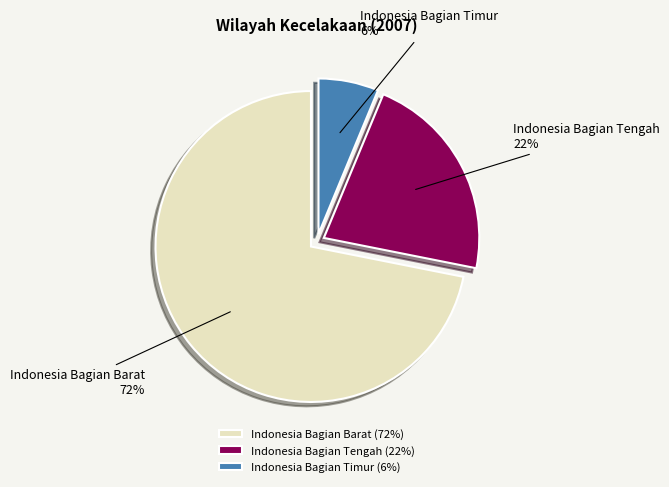

Count the number of slices in the pie.

3